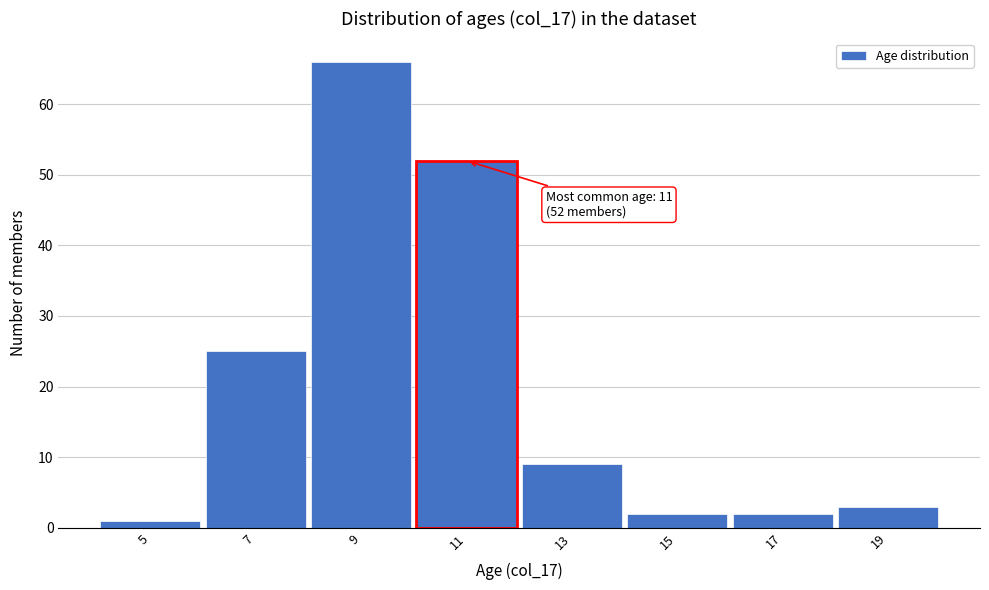

Reading right to left, transcribe all the data shown in this chart.

19=3	17=2	15=2	13=9	11=52	9=66	7=25	5=1